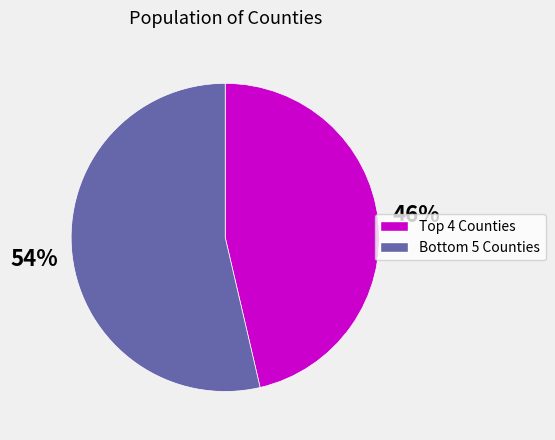

To the nearest percent, what is the average slice percentage?

50%